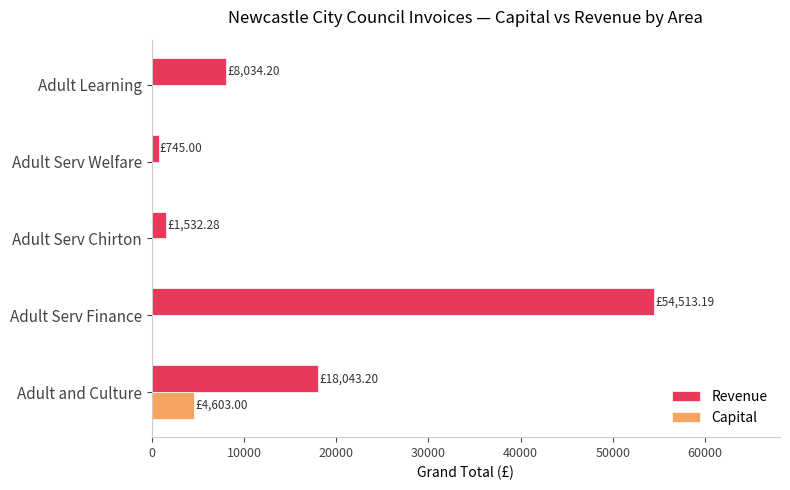

What is the total value across all series at Adult Serv Finance?

54513.2